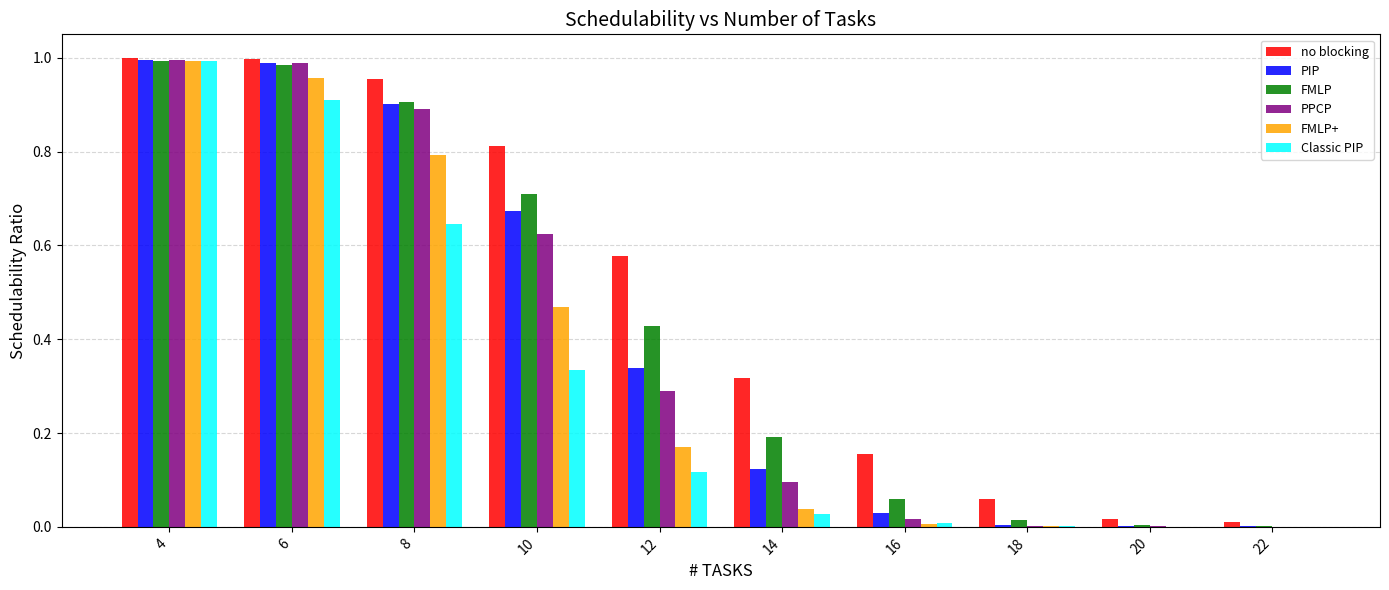

The FMLP+ series shows 1.3 at 4. True or false?

False